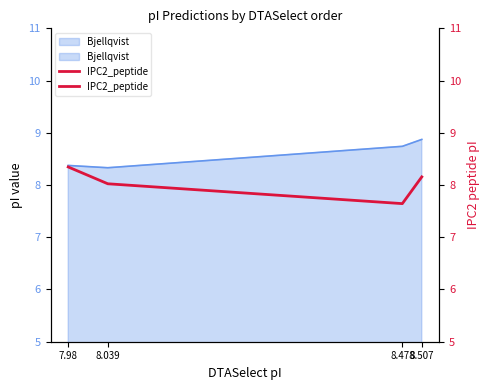

The chart shows a value of 2.9 at 8.507. True or false?

False